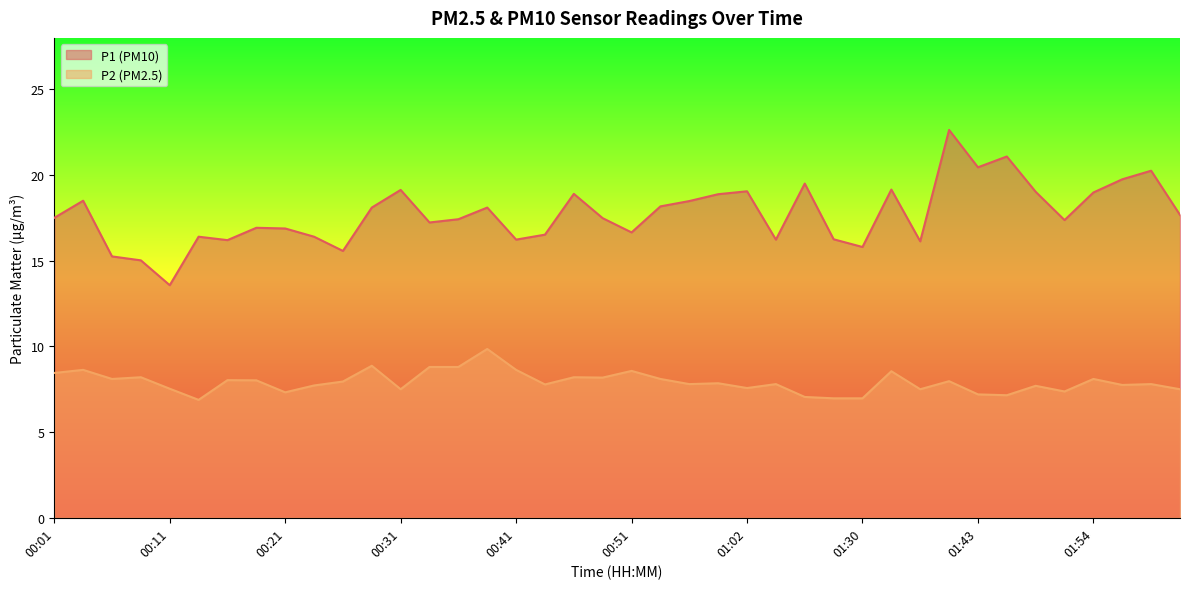

Reading right to left, what are all the values shown in this chart?

P1: 17.7	20.2	19.8	19.0	17.4	19.0	21.1	20.4	22.6	16.1	19.1	15.8	16.2	19.5	16.2	19.1	18.9	18.5	18.2	16.6	17.5	18.9	16.5	16.2	18.1	17.4	17.2	19.1	18.1	15.6	16.4	16.9	16.9	16.2	16.4	13.6	15.0	15.2	18.5	17.5
P2: 7.5	7.8	7.8	8.1	7.4	7.7	7.2	7.2	8.0	7.5	8.6	7.0	7.0	7.0	7.8	7.6	7.8	7.8	8.1	8.6	8.2	8.2	7.8	8.6	9.8	8.8	8.8	7.5	8.9	8.0	7.7	7.3	8.0	8.0	6.9	7.5	8.2	8.1	8.6	8.4